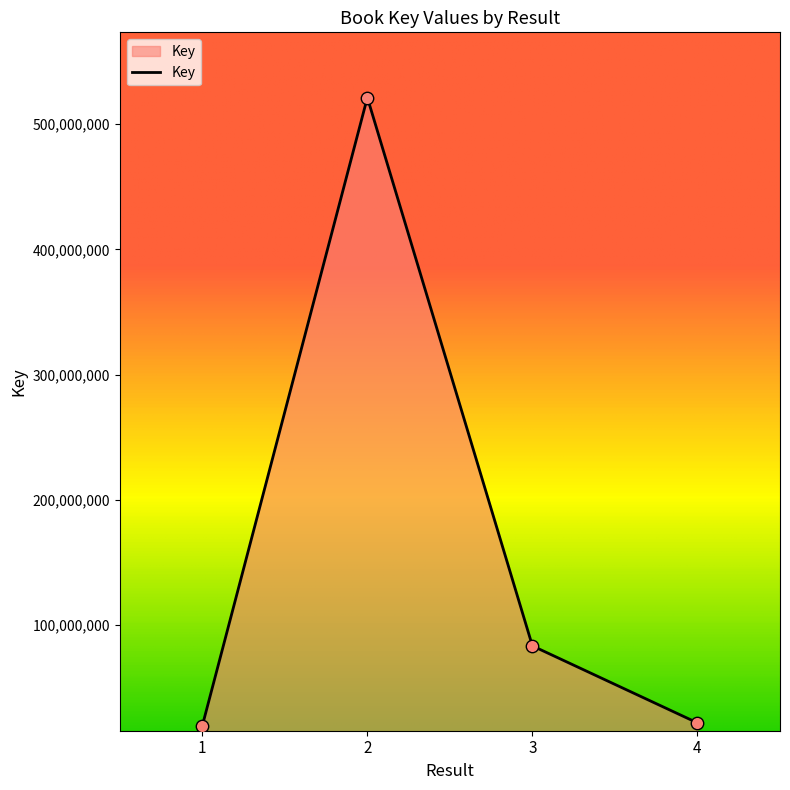

What is the change in value from 1 to 2?

+501931651